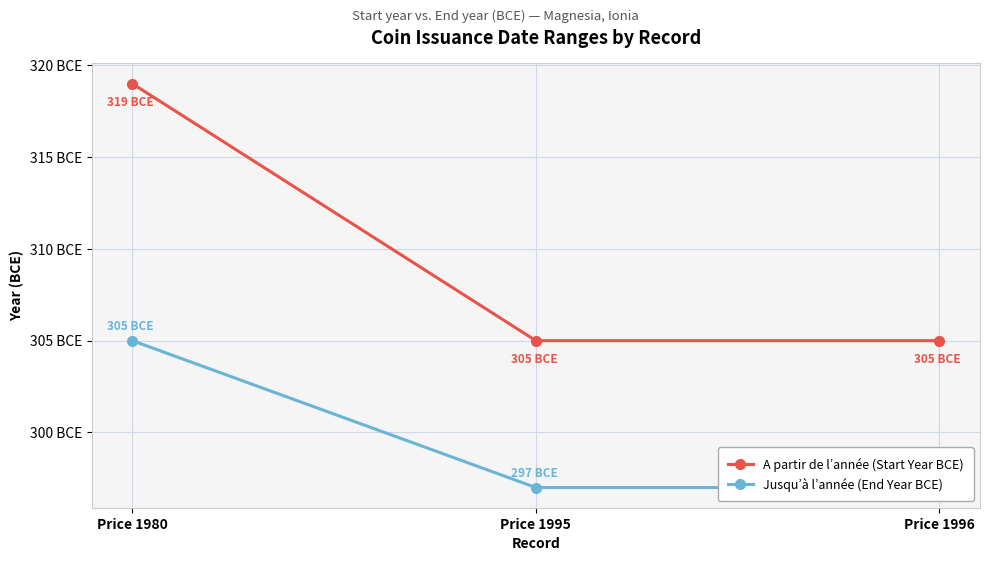

Does the chart display data point markers on the line(s)?

Yes